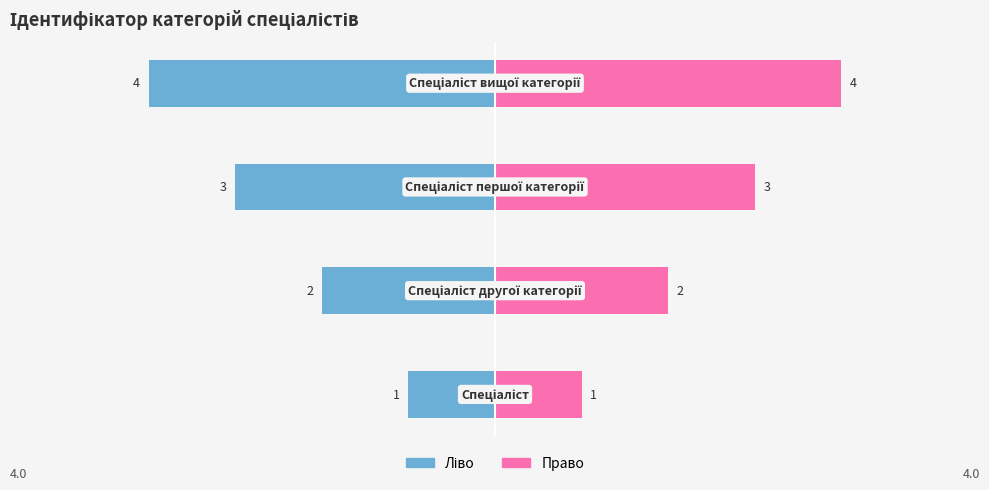

True or false: Ідентифікатор (право) has a value of 3 at 2.

True